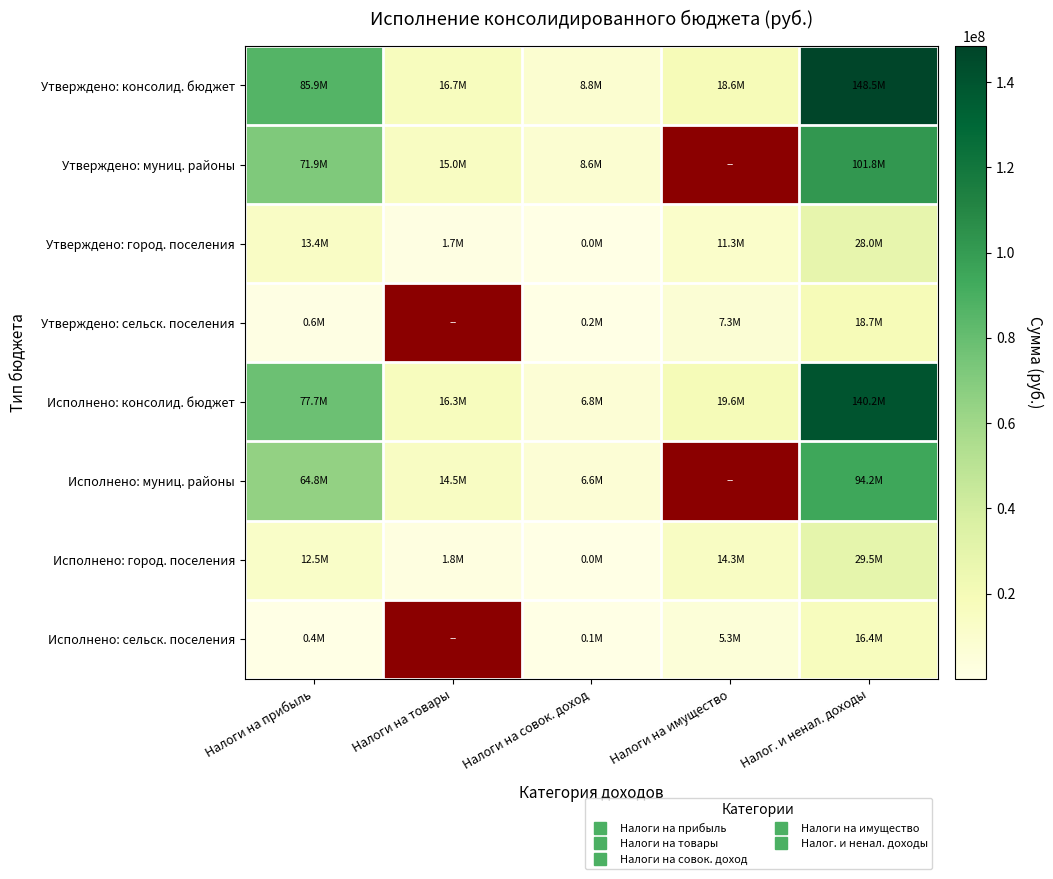

Where is Исполнено: консолид. бюджет nearest to the value 73468997?

Налоги на прибыль